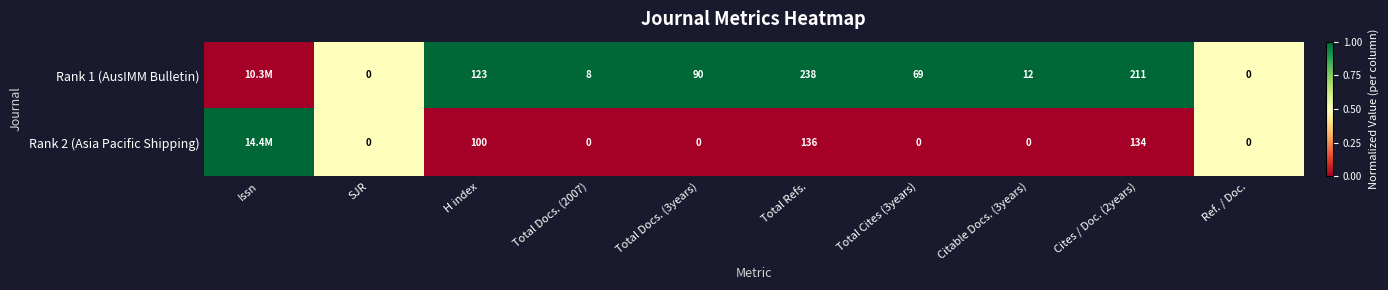

What is the total value across all series at Total Docs. (2007)?

8